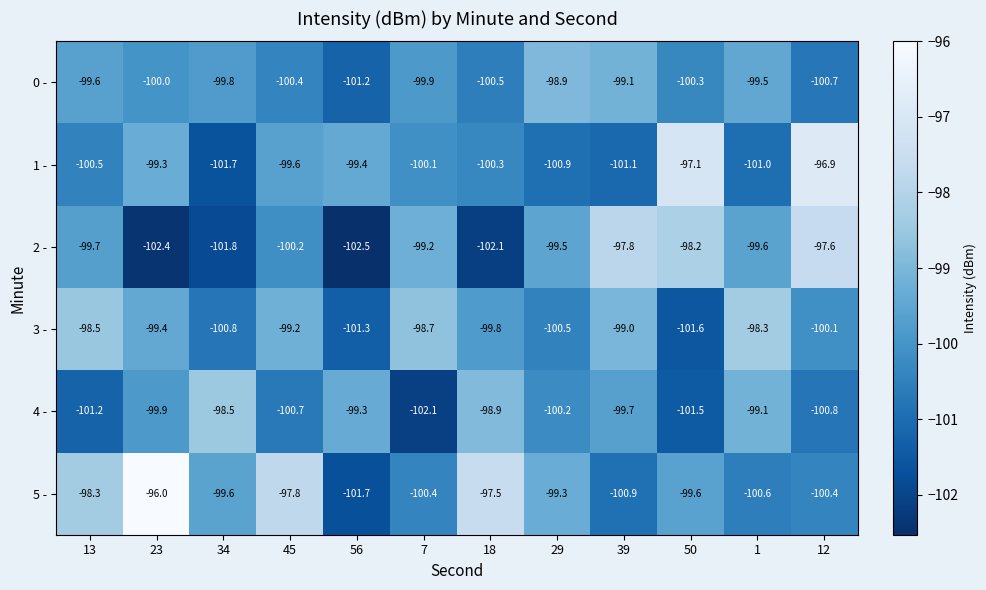

What is the difference between the maximum and minimum values in the 0 - series?

2.3